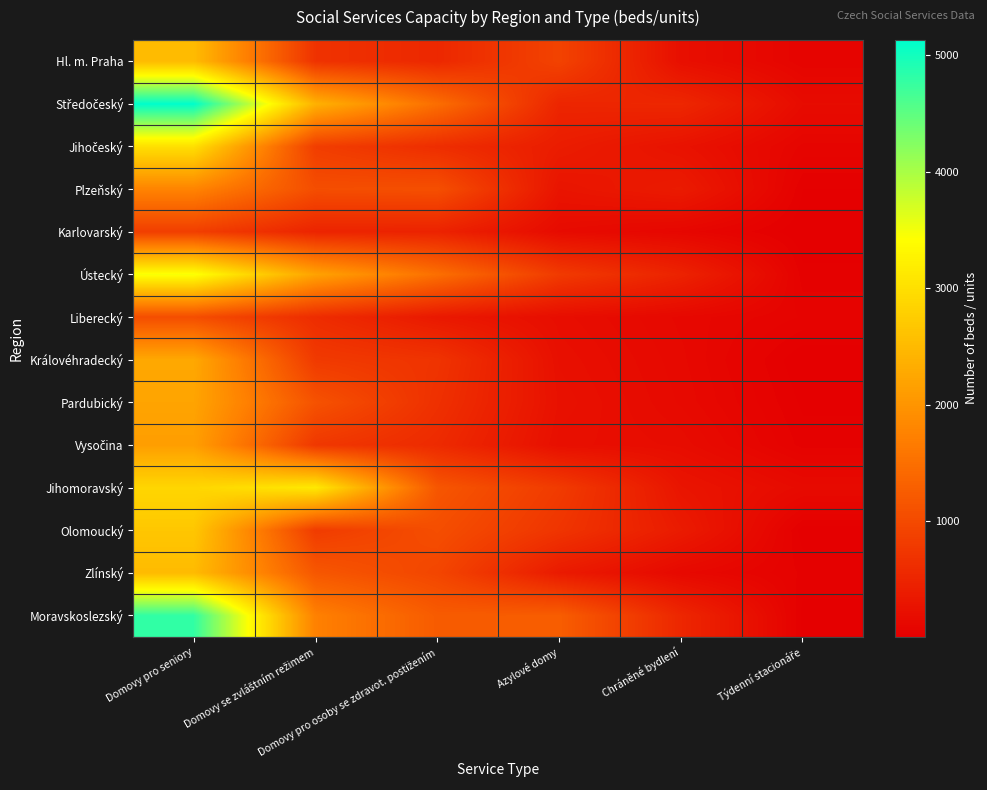

What is the total value across all series at Domovy se zvláštním režimem?

17784